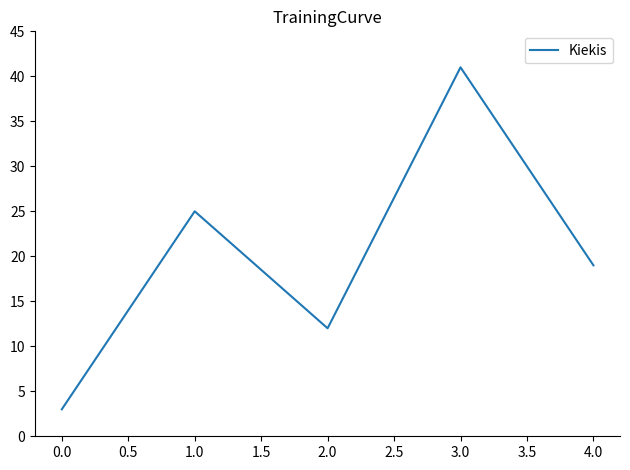

Does the chart display data point markers on the line(s)?

No